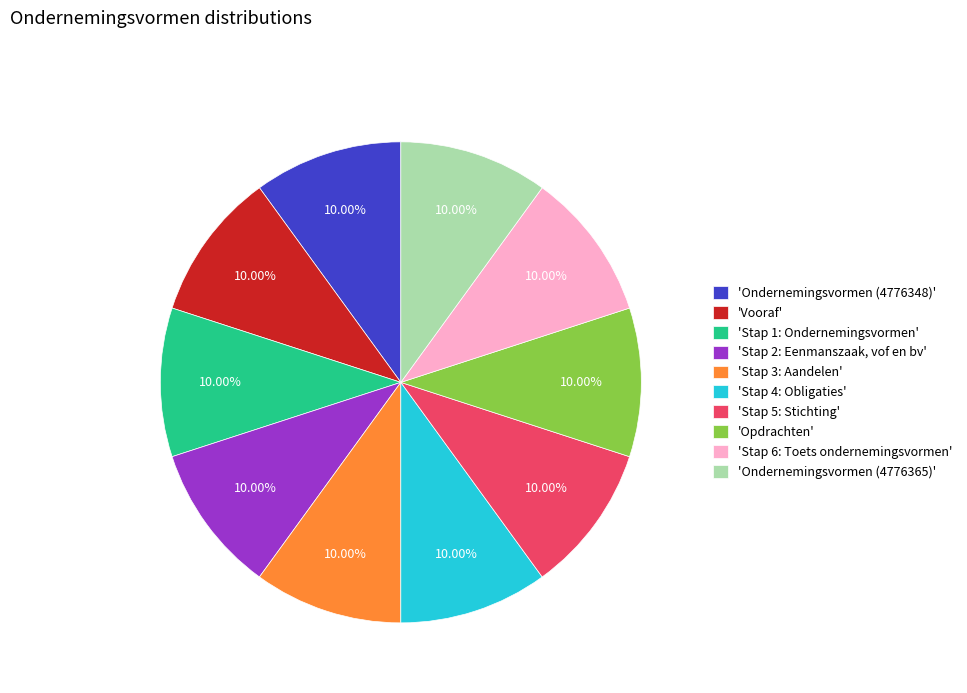

Does any single category account for the majority?

No